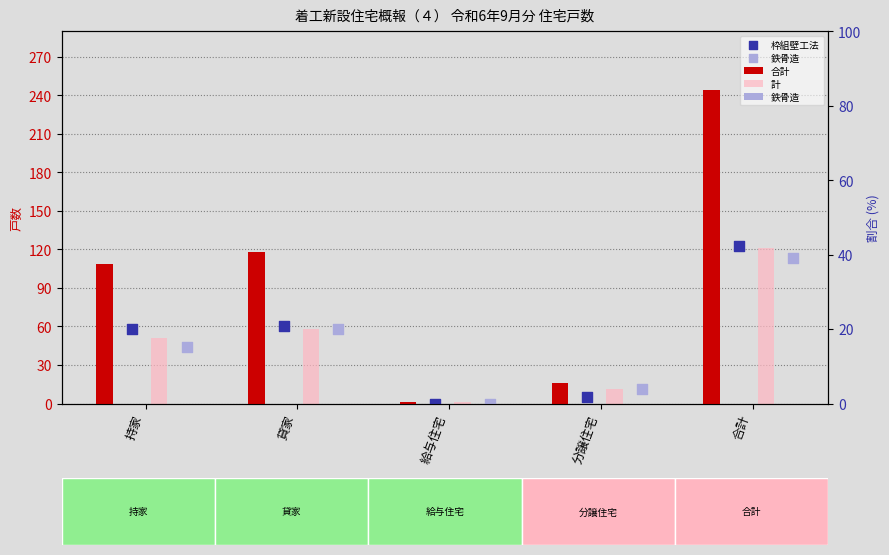

Which series contains the highest Y value?

合計